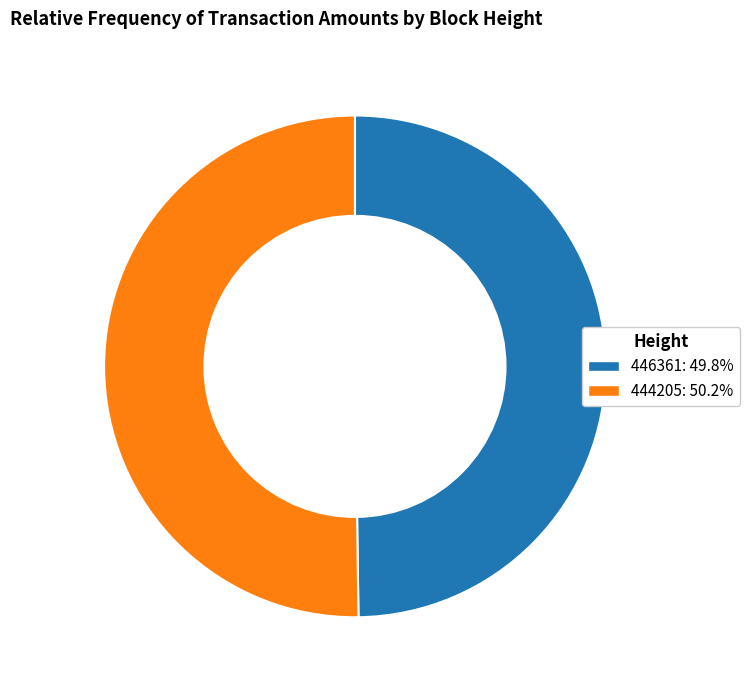

What is the ratio of the value at 444205: 50.2% to the value at 446361: 49.8%?

1.0